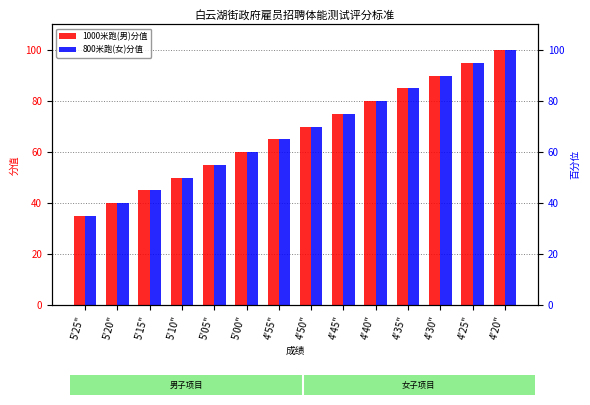

What is the maximum value for 1000米跑(男)分值?

100